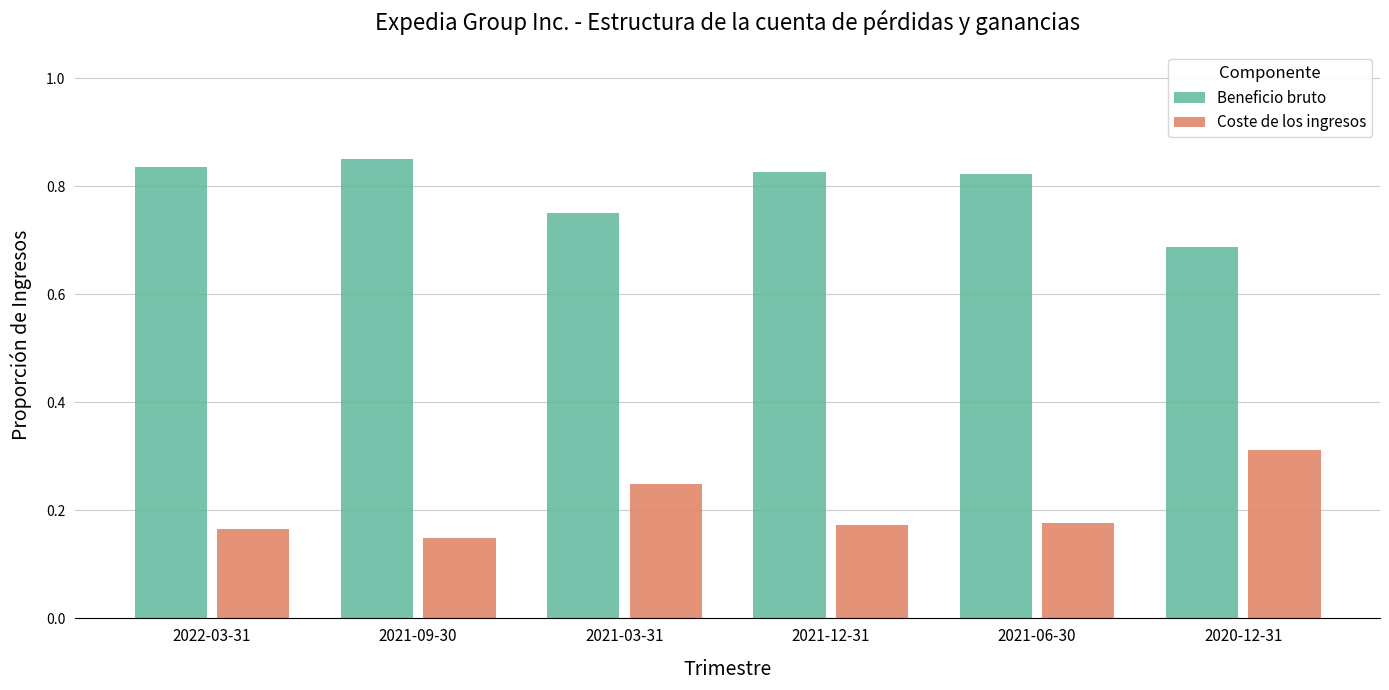

At which label does Beneficio bruto reach its minimum?

2020-12-31